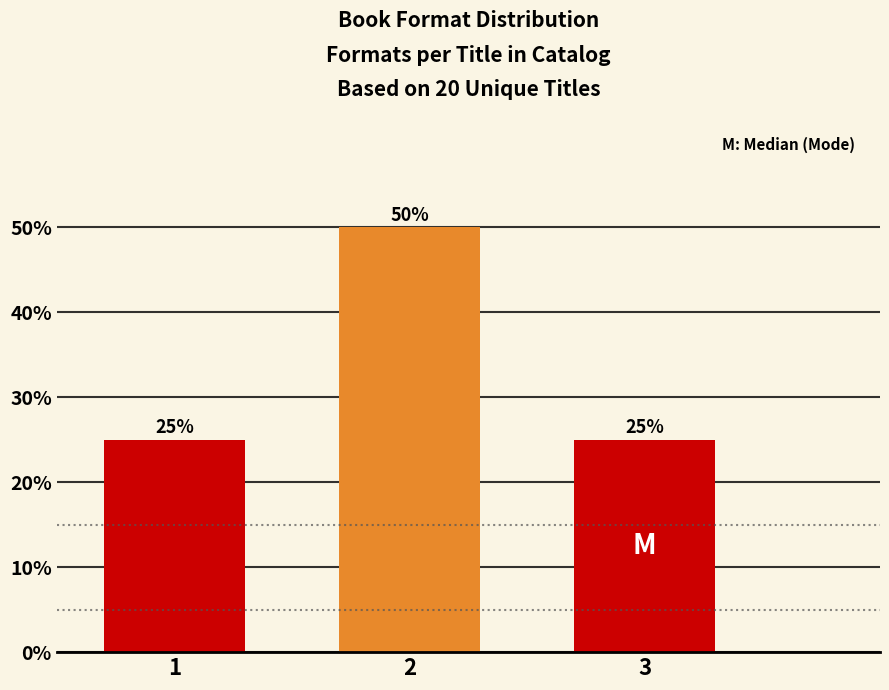

Reading right to left, what are all the values shown in this chart?

3=25	2=50	1=25